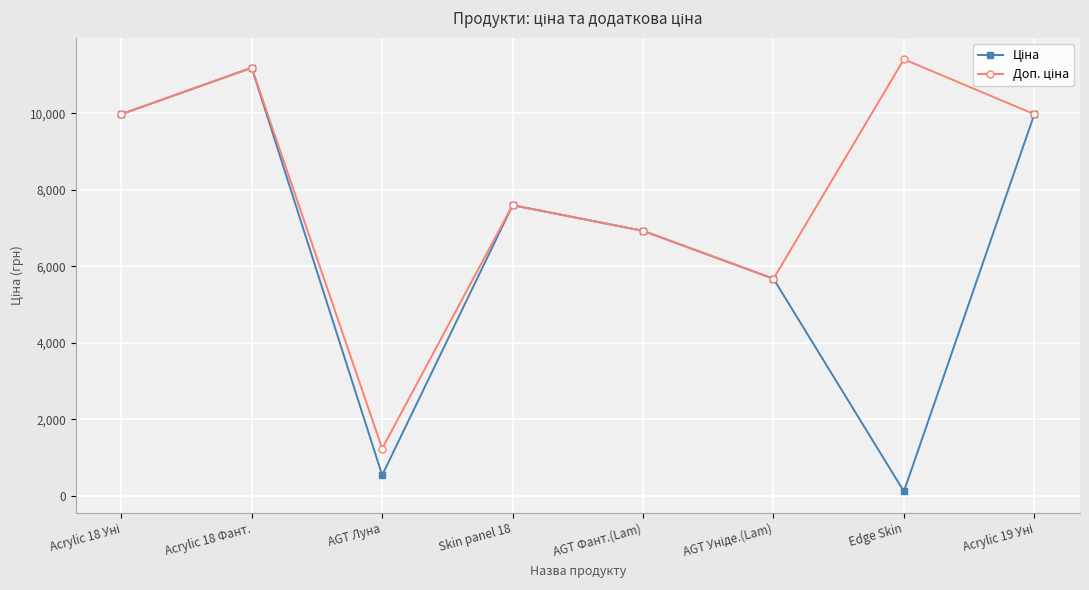

What is the label of the 7th point from the right?

Acrylic 18 Фант.